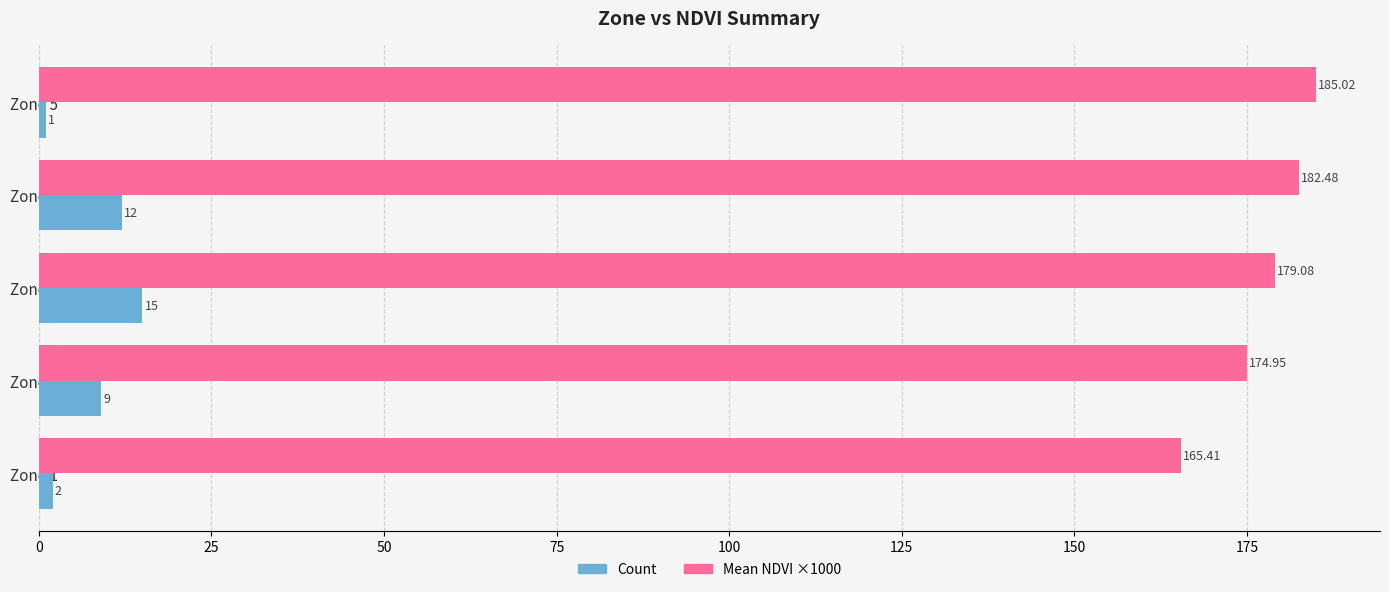

At Zone 3, list the series in order from largest to smallest.

Mean NDVI ×1000, Count